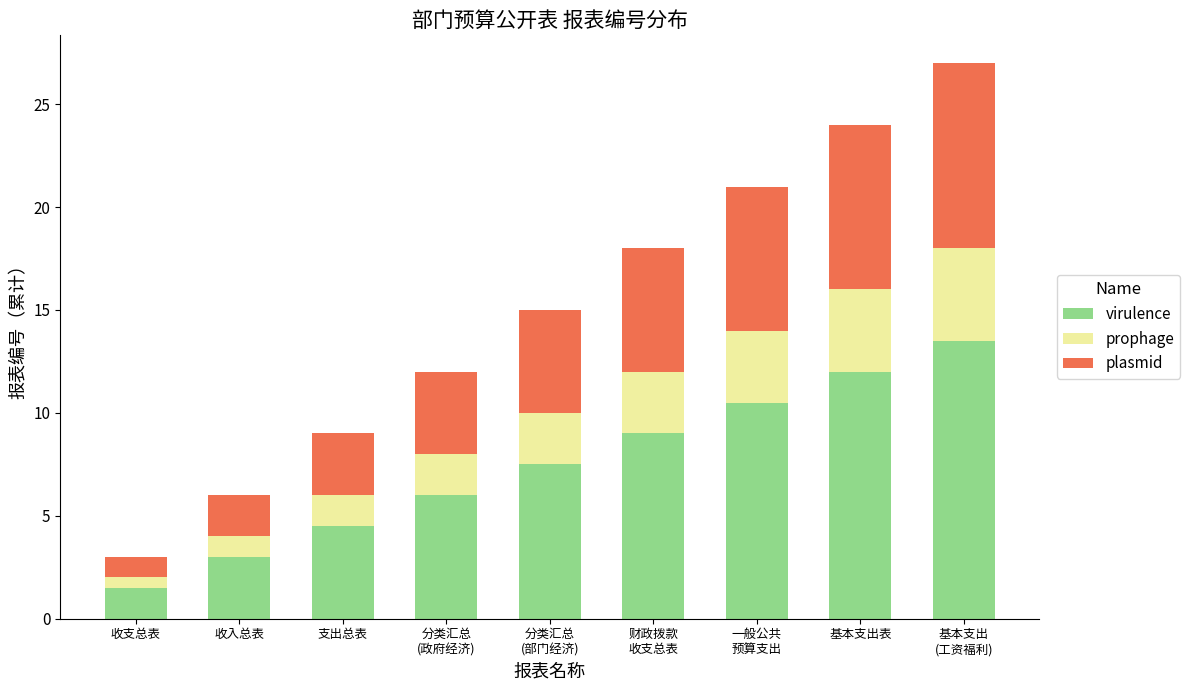

Is it true that virulence equals 4.5 at 支出总表?

True